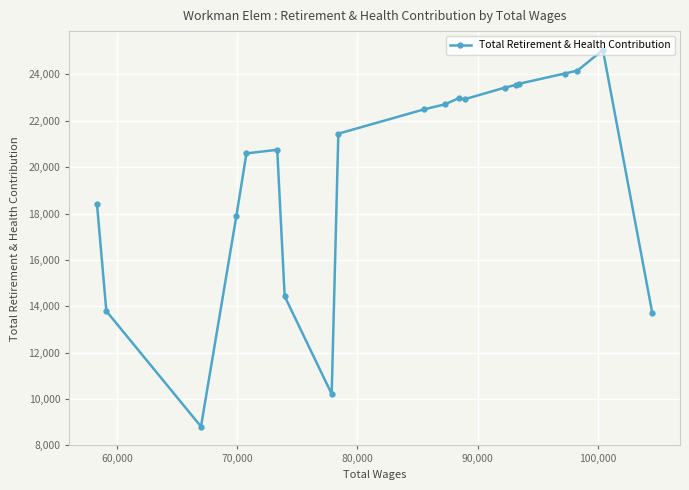

What is the difference between the second highest and minimum values?

15356